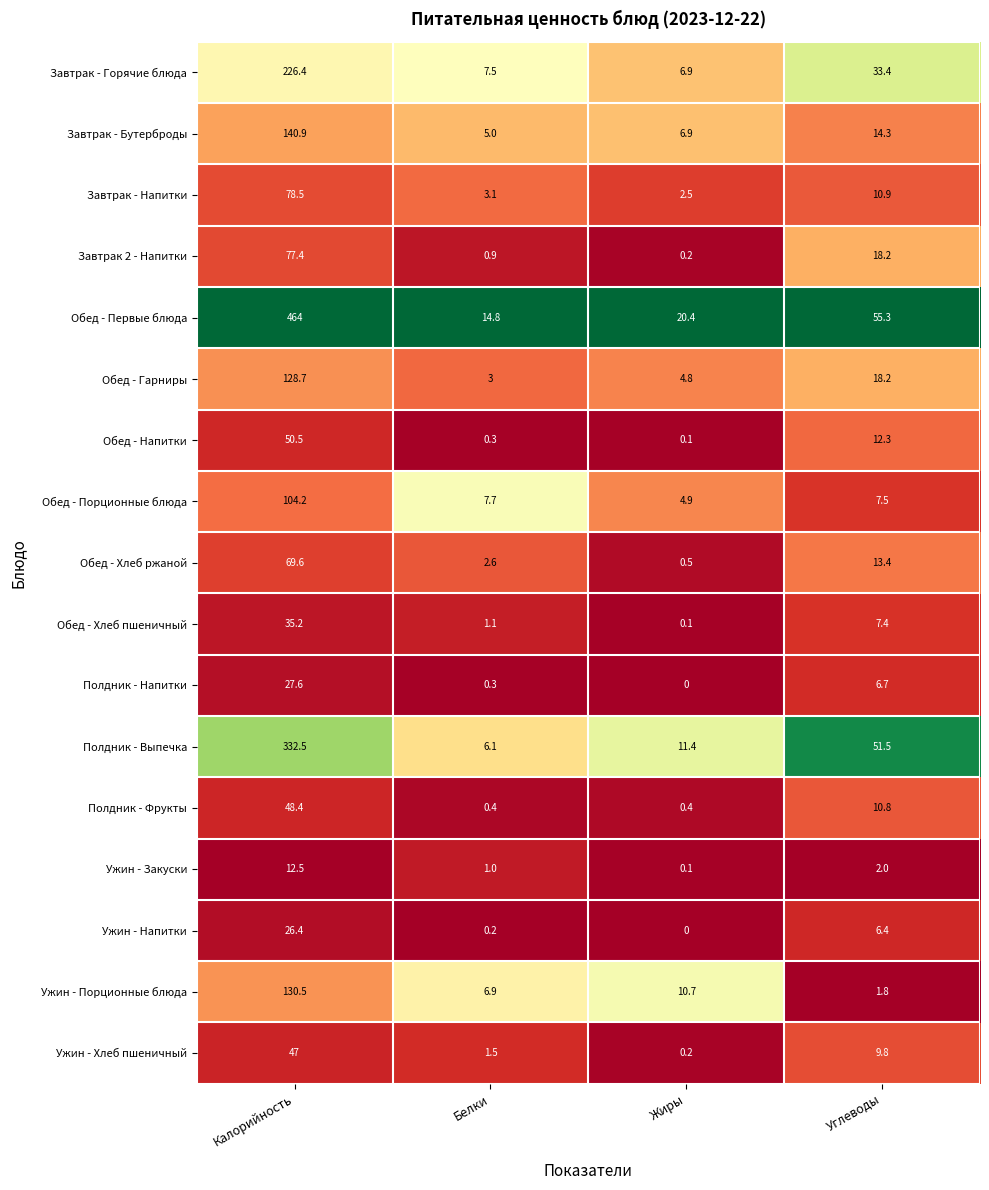

Where does the Обед - Напитки series first go above 12?

Калорийность